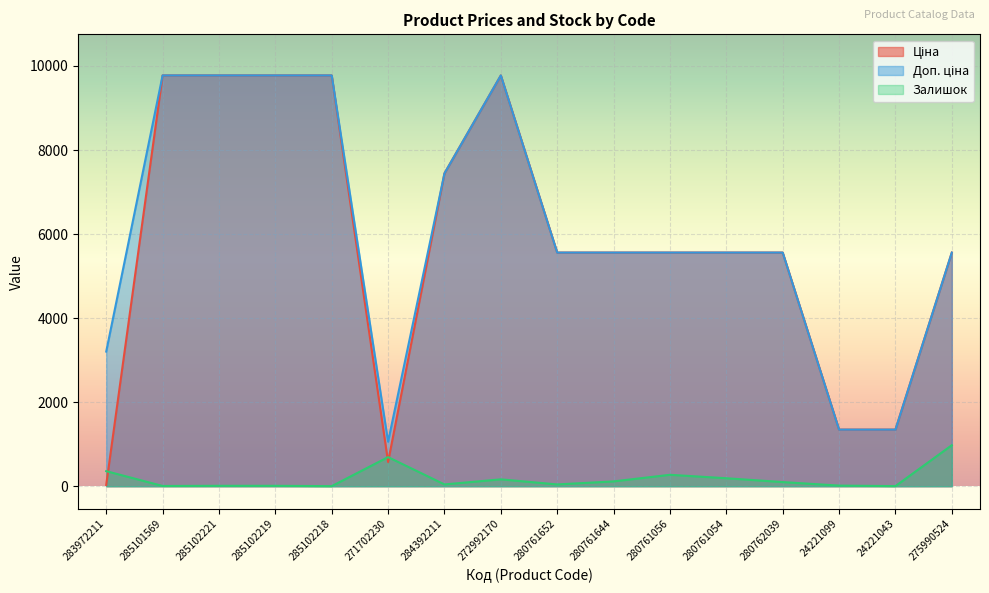

What is the sum of all Ціна values?

92990.1